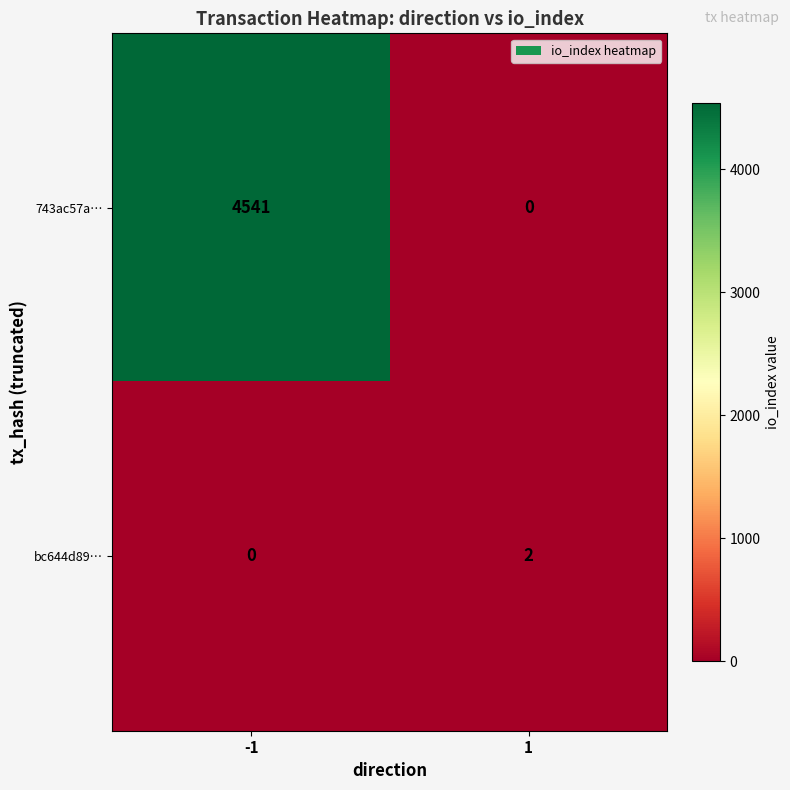

What is the spread (max minus min) of values at -1?

4541